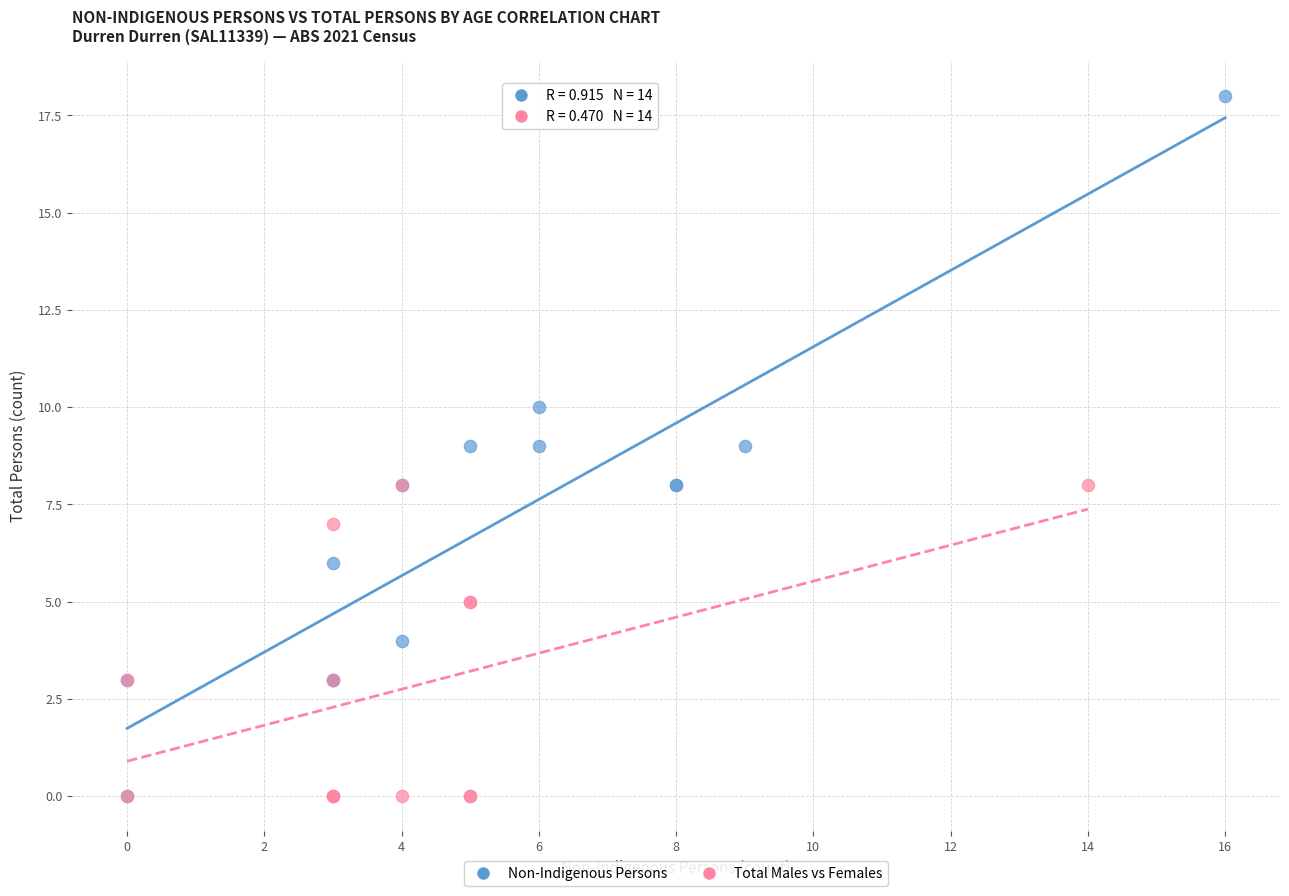

Which series has the largest Y range (max minus min)?

Non-Indigenous Persons